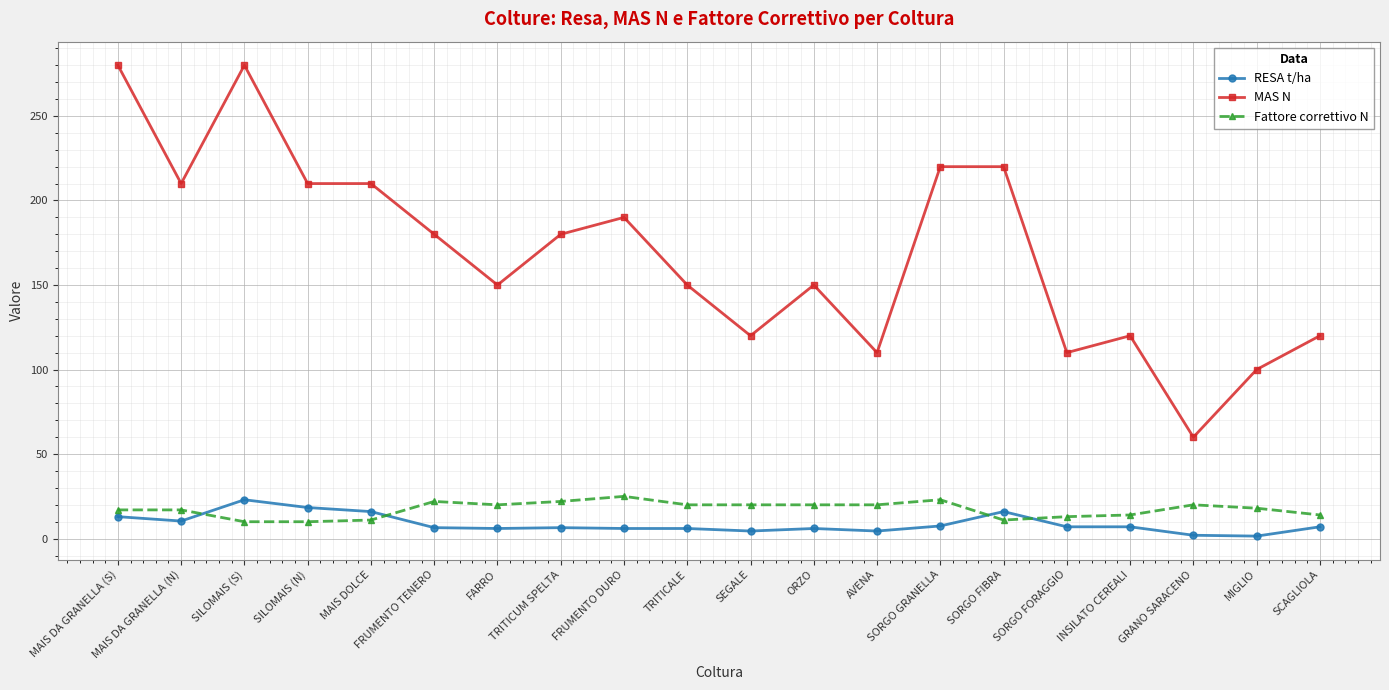

What is the label of the 7th point from the right?

SORGO GRANELLA